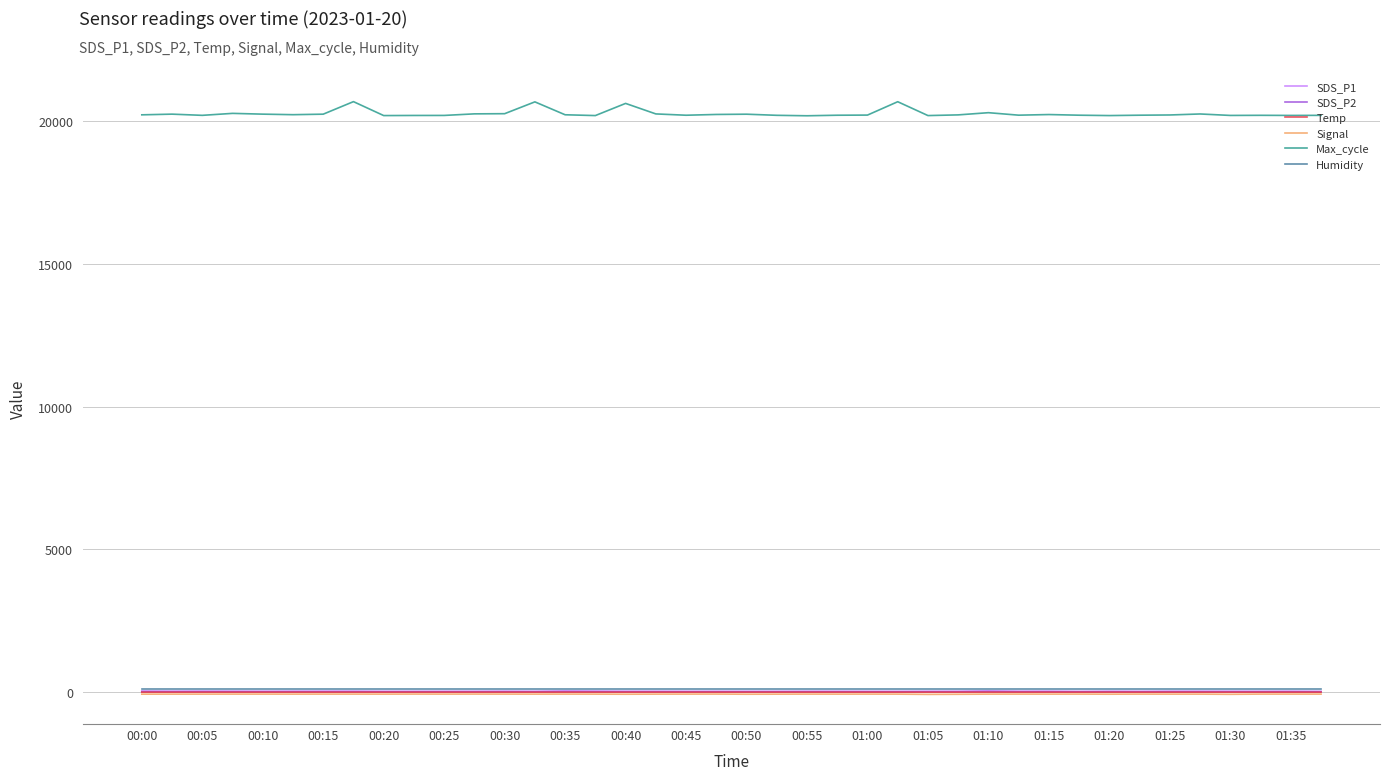

Which series has the largest range (max minus min)?

Max_cycle